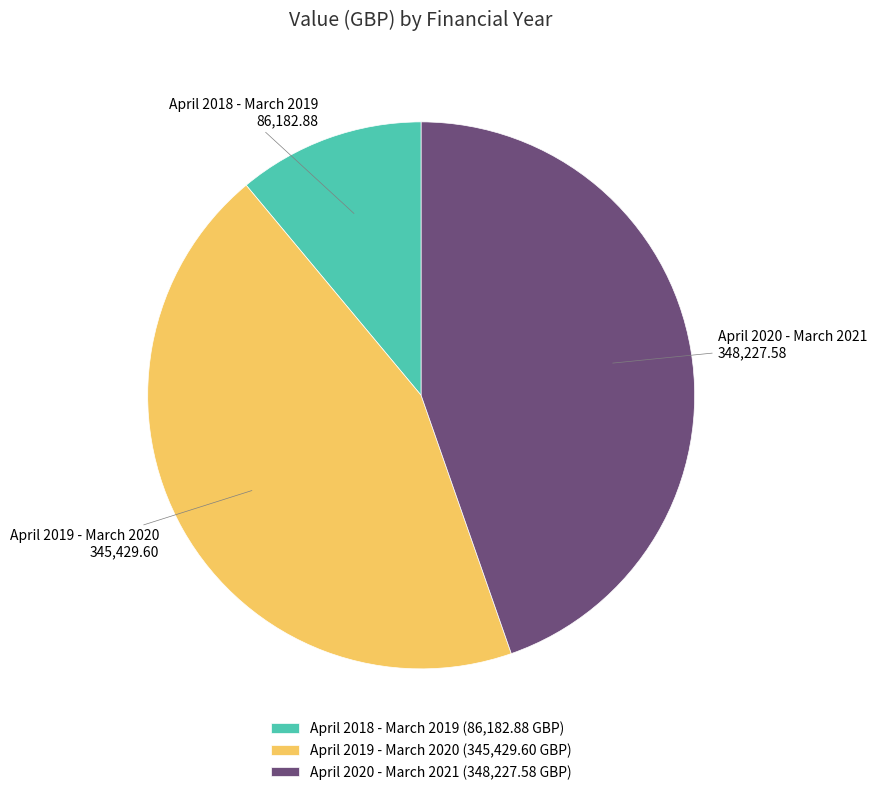

Is the sum of April 2019 - March 2020 and April 2018 - March 2019 greater than half?

Yes